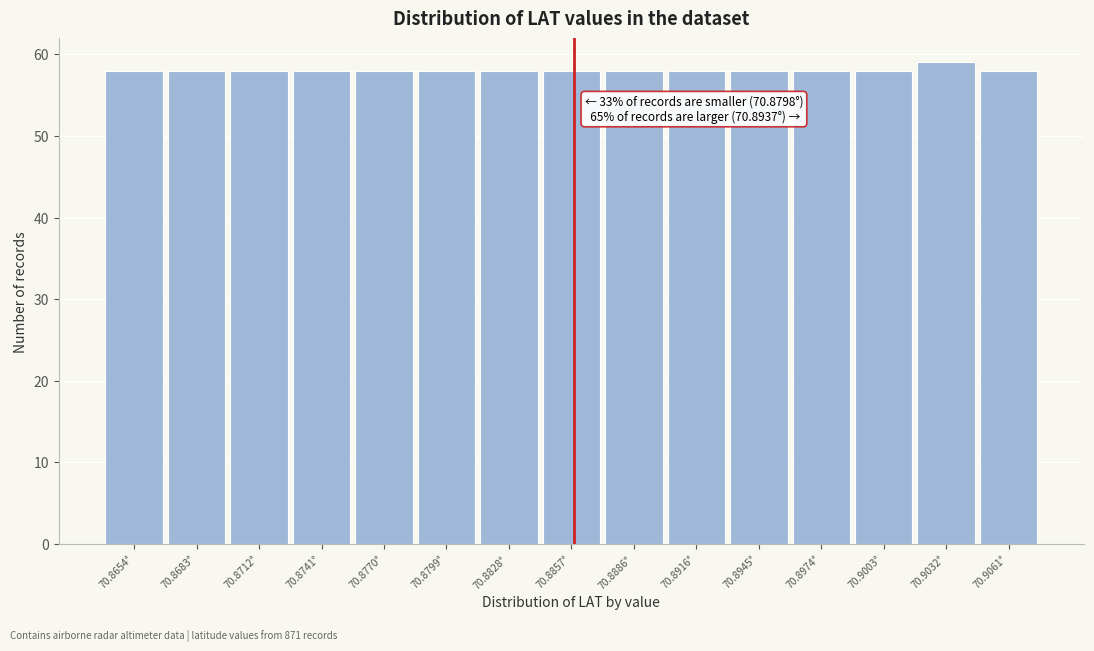

Reading left to right, transcribe all the data shown in this chart.

70.8654°=58	70.8683°=58	70.8712°=58	70.8741°=58	70.8770°=58	70.8799°=58	70.8828°=58	70.8857°=58	70.8886°=58	70.8916°=58	70.8945°=58	70.8974°=58	70.9003°=58	70.9032°=59	70.9061°=58